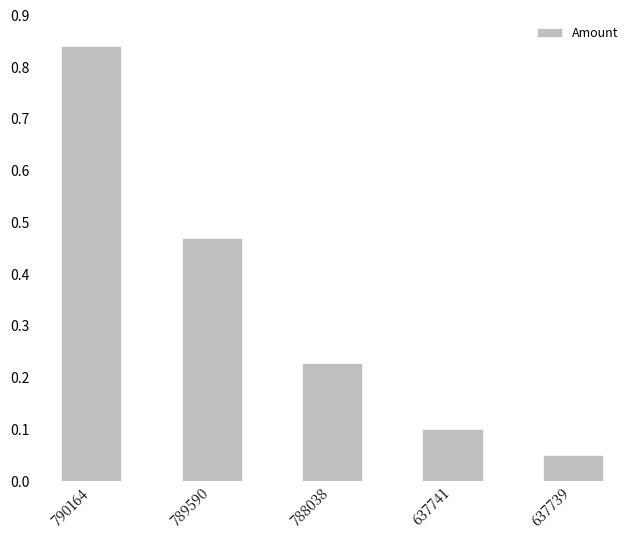

What is the difference between the second highest and second lowest values?

0.4